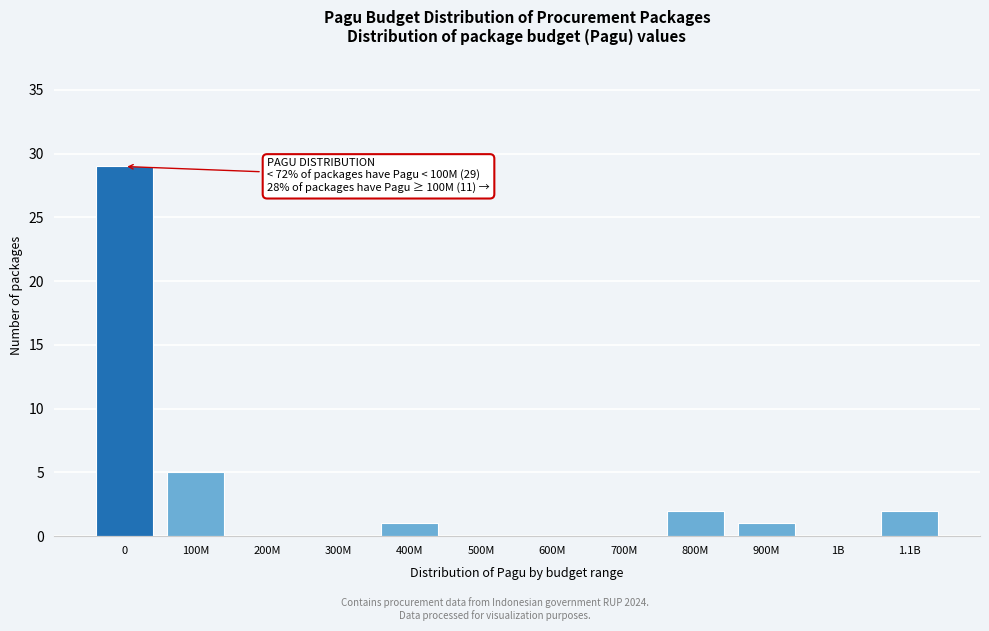

Reading left to right, extract all data points from this chart.

0=29	100M=5	200M=0	300M=0	400M=1	500M=0	600M=0	700M=0	800M=2	900M=1	1B=0	1.1B=2